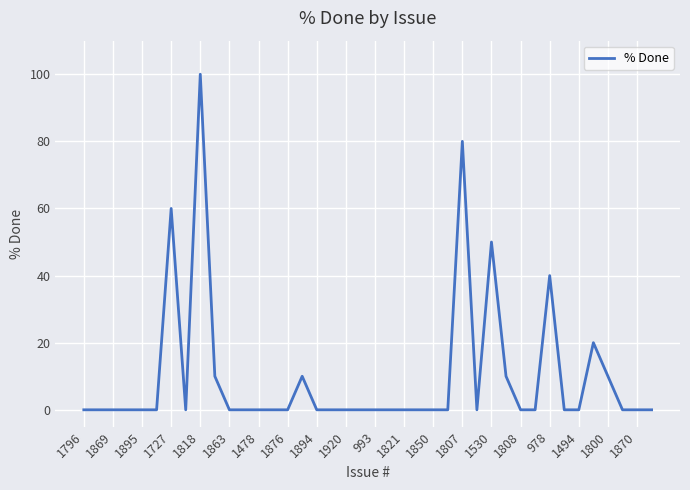

What is the greatest value displayed?

100